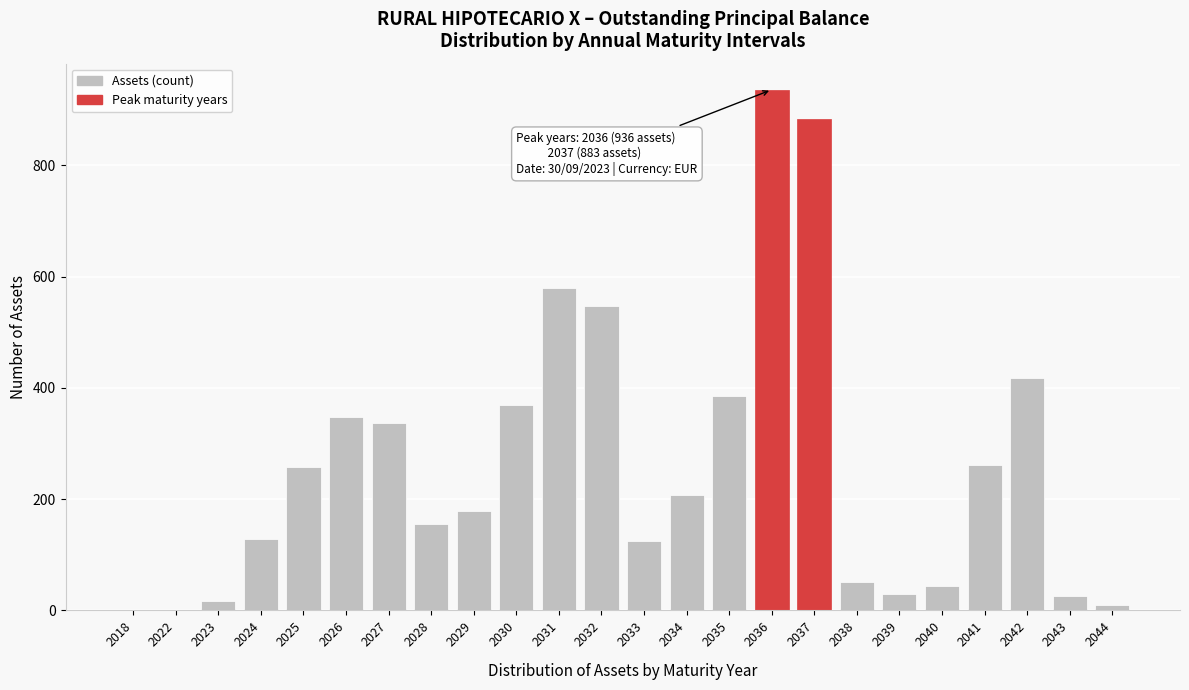

Which category has the highest value across all series?

2036